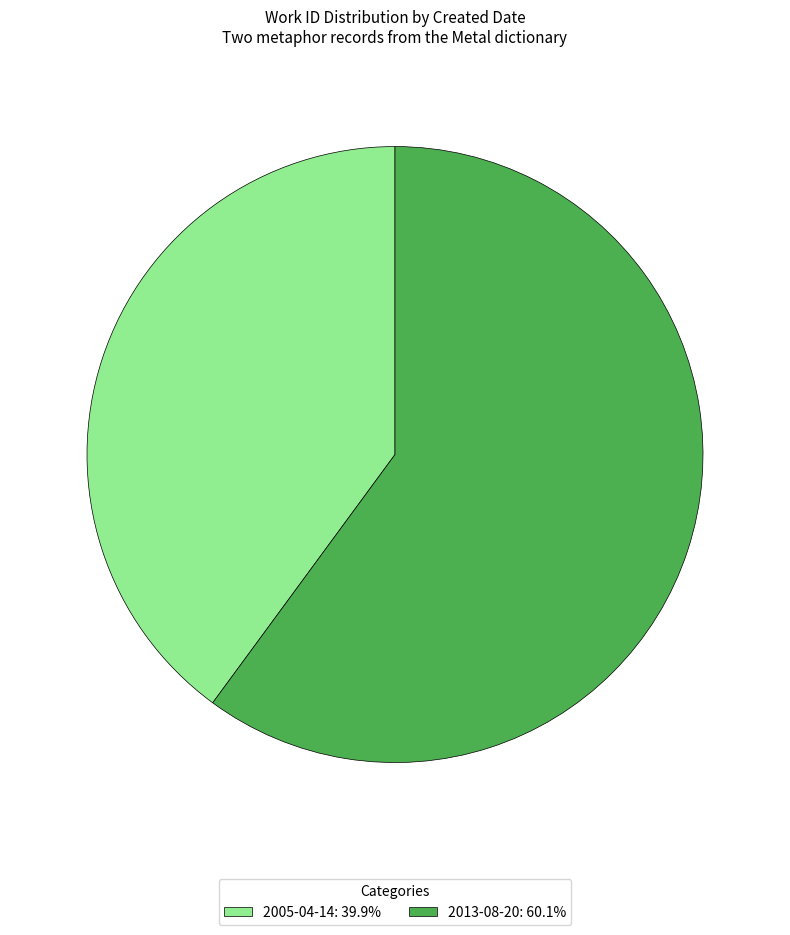

Count the number of slices in the pie.

2